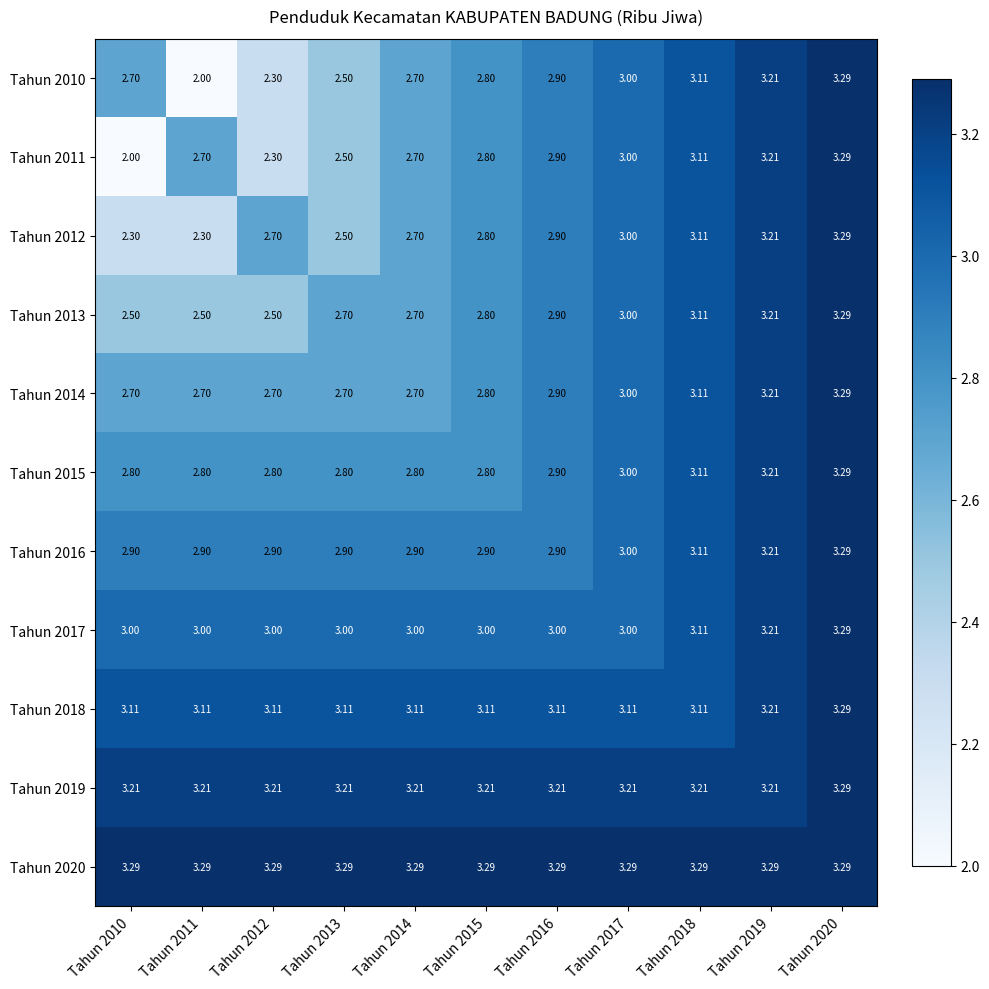

Is the value of Tahun 2018 at Tahun 2017 greater than the value of Tahun 2019 at Tahun 2020?

No